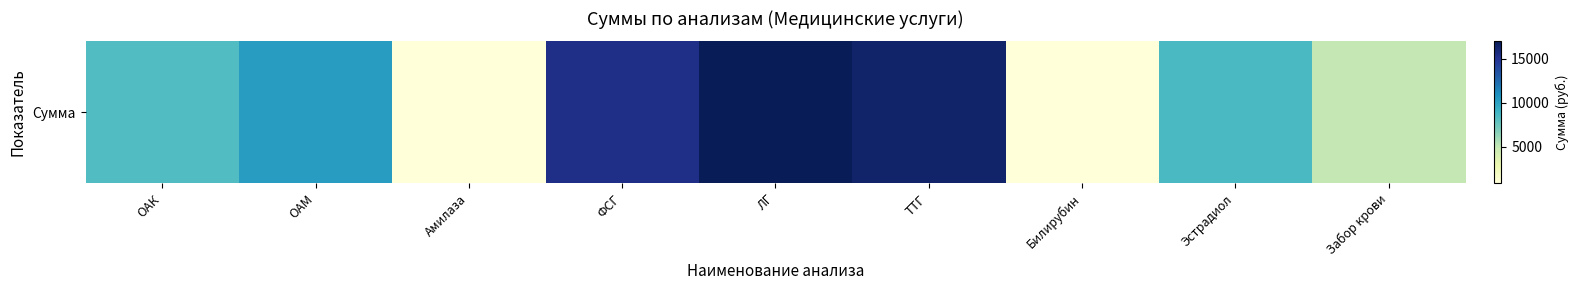

What is the difference between the second highest and second lowest values?

15450